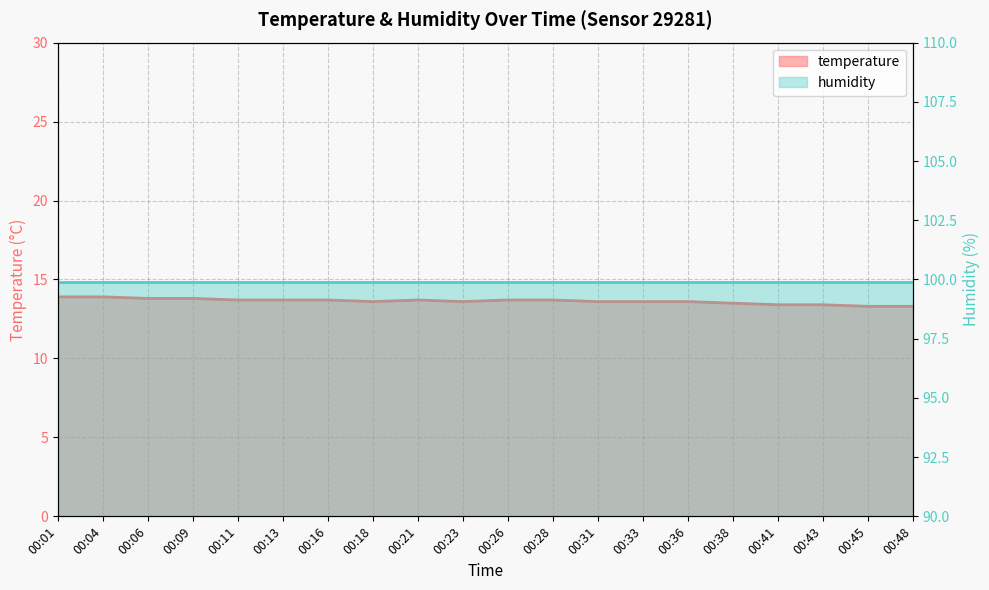

The value at 00:23 is 13.6. True or false?

True